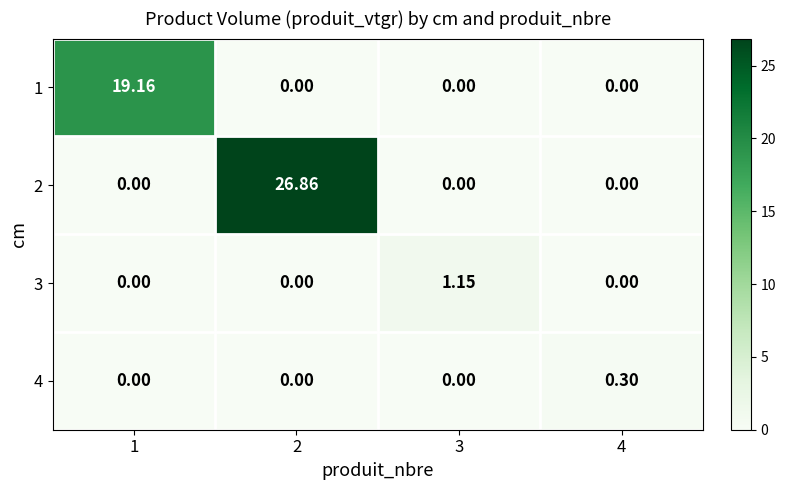

Is the value of 2 at 2 greater than the value of 3 at 3?

Yes